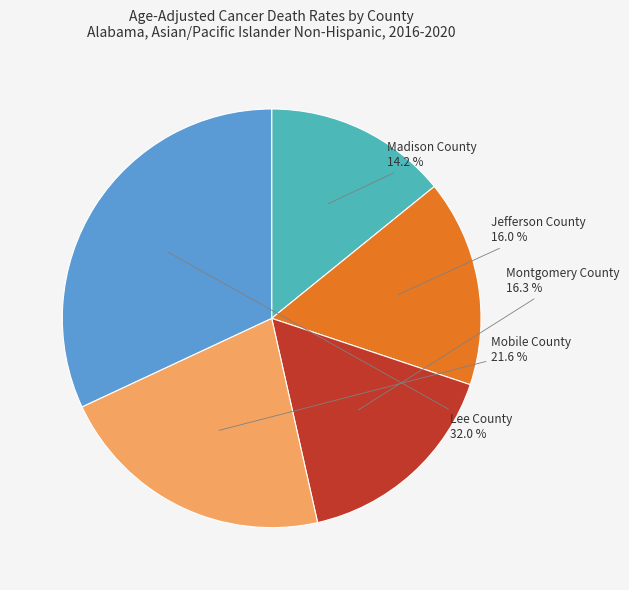

Is Jefferson County the majority of the pie?

No